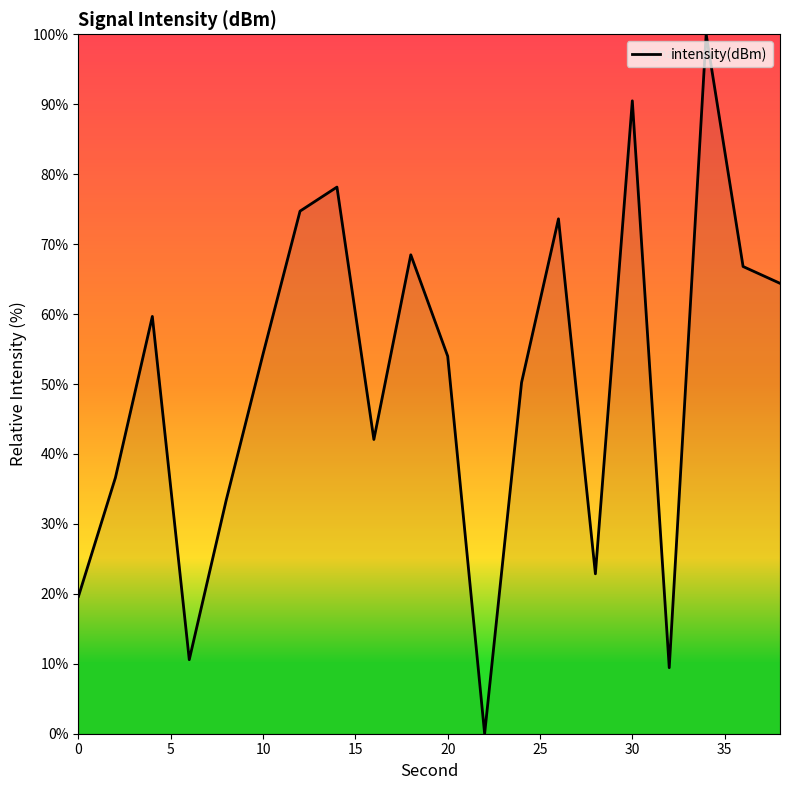

What is the greatest value displayed?

100.0